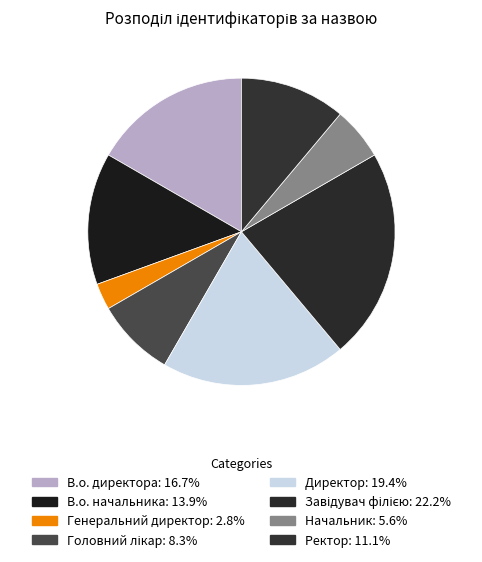

What percentage do В.о. начальника and Ректор together represent?

25.0%